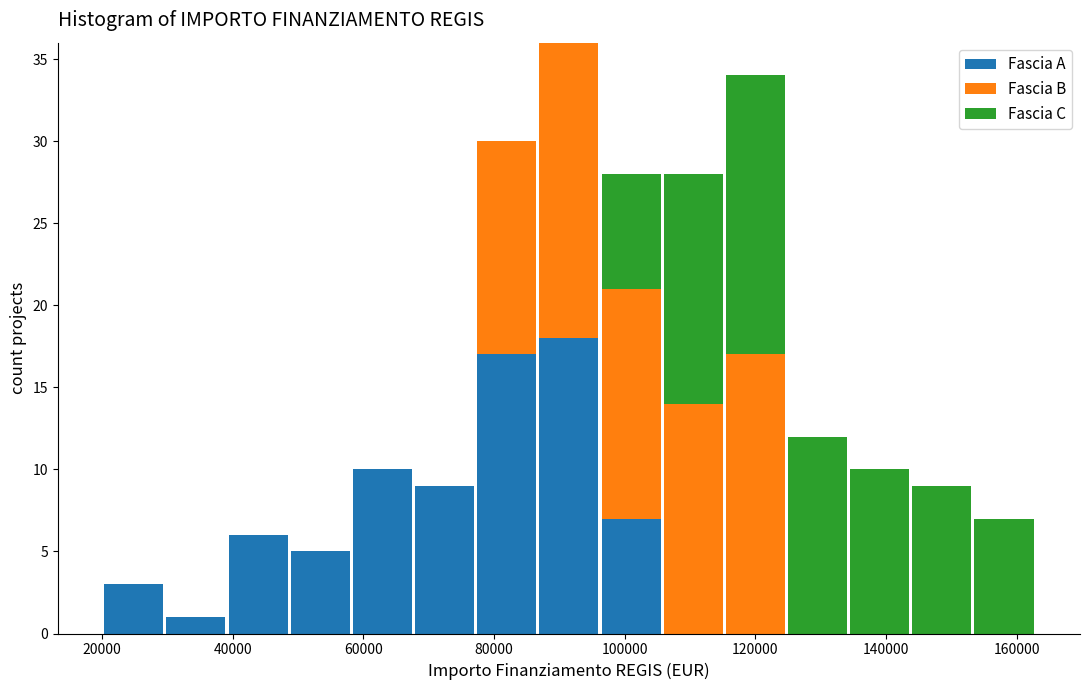

Reading left to right, transcribe this chart: for each stacked bar, give the range it covers on the x-axis and its total height. Neither the bar edges nor the heights are printed on the chart, so give them approximately, as read against the axes.

20000 to 30000: 3
30000 to 40000: 1
40000 to 48000: 6
48000 to 58000: 5
58000 to 68000: 10
68000 to 78000: 9
78000 to 86000: 30
86000 to 96000: 36
96000 to 106000: 28
106000 to 116000: 28
116000 to 124000: 34
124000 to 134000: 12
134000 to 144000: 10
144000 to 154000: 9
154000 to 162000: 7